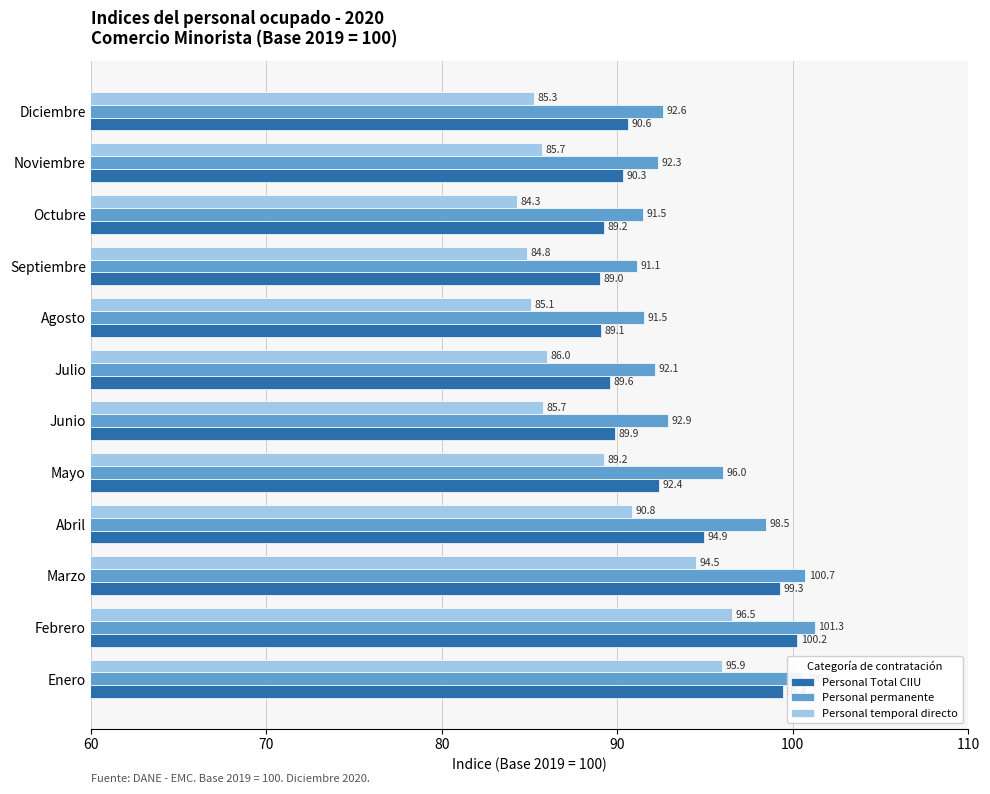

Rank the series by their maximum value, from lowest to highest.

Personal temporal directo, Personal Total CIIU, Personal permanente